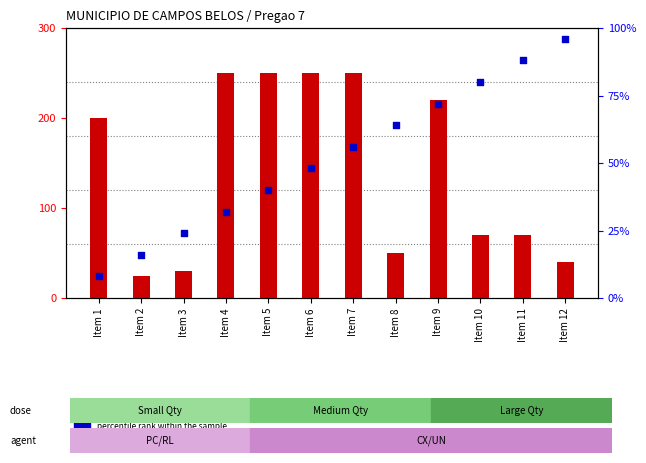

At how many categories does at least one series exceed 226?

4